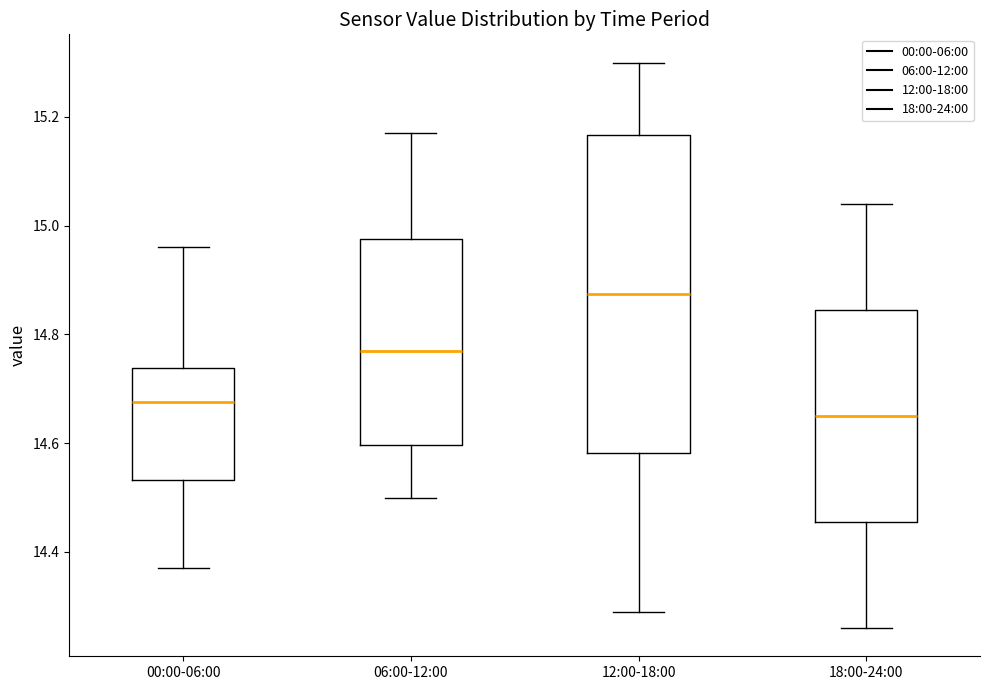

Reading left to right, transcribe this box plot: for each box, give where its median line is, the range the box spans, and where its two whiskers end, as read against the y-axis. The values are not printed on the chart, so give them approximately, as read against the axis.

00:00-06:00: median 14.68, box 14.54 to 14.74, whiskers 14.38 to 14.96
06:00-12:00: median 14.78, box 14.60 to 14.98, whiskers 14.50 to 15.18
12:00-18:00: median 14.88, box 14.58 to 15.16, whiskers 14.30 to 15.30
18:00-24:00: median 14.66, box 14.46 to 14.84, whiskers 14.26 to 15.04